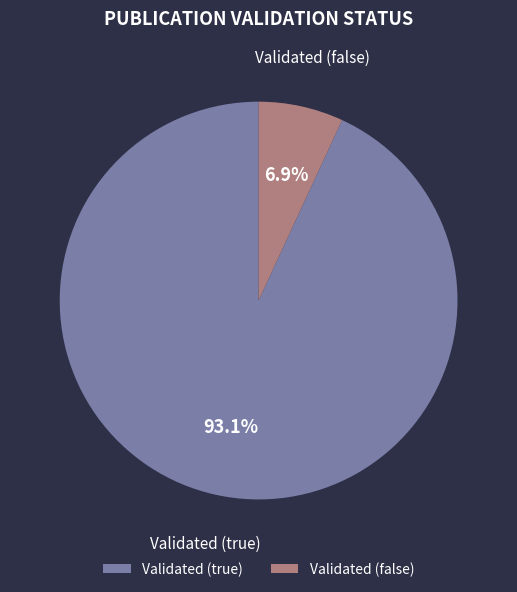

Which category has the biggest portion of the pie?

Validated (true)